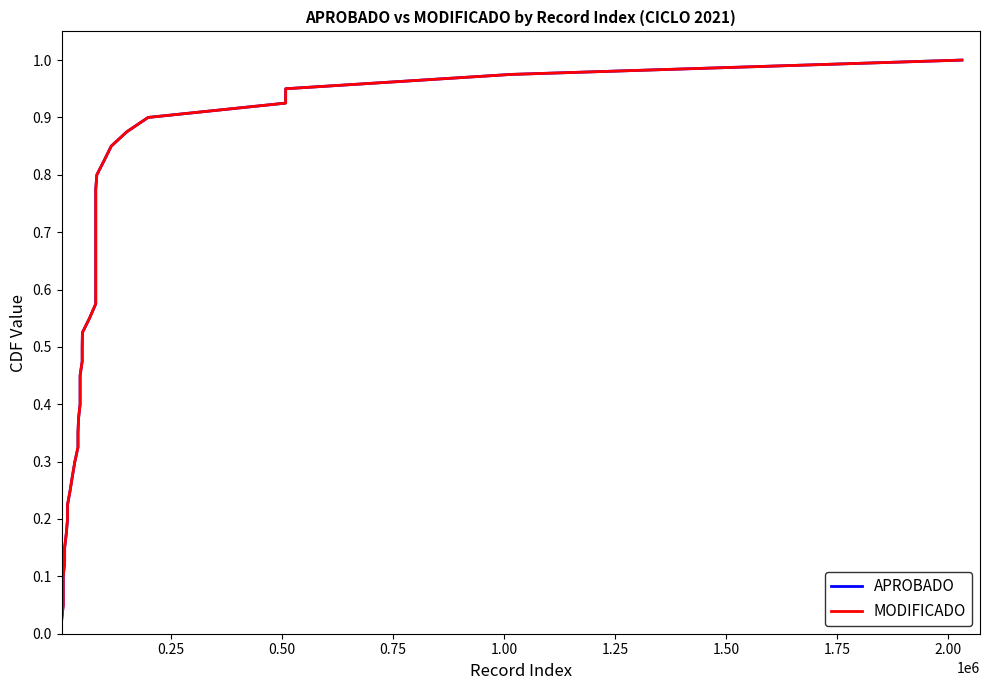

Is this an area chart (filled region under the line)?

No